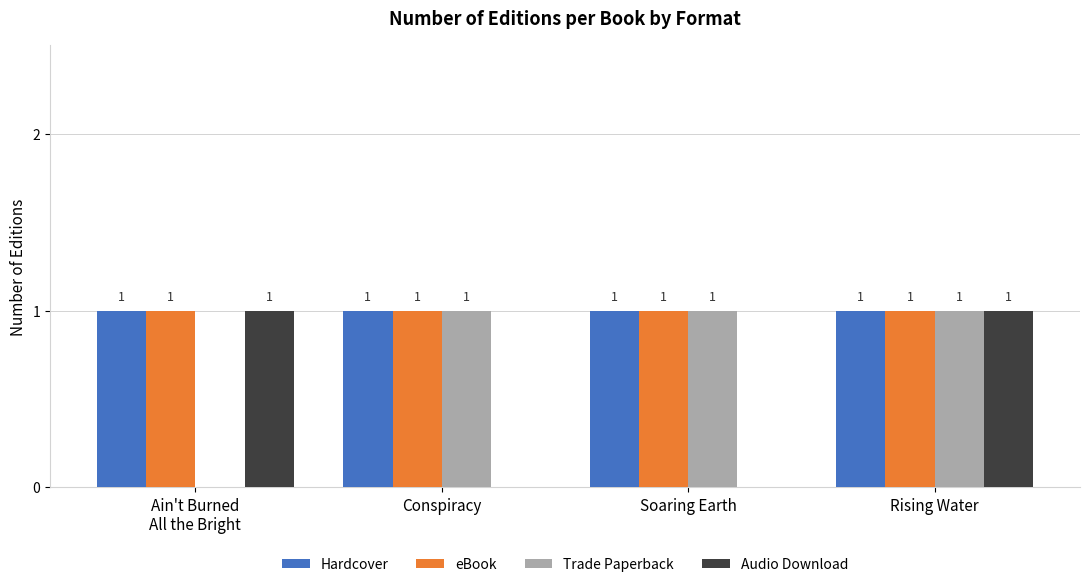

What are all the series names shown in the legend?

Hardcover, eBook, Trade Paperback, Audio Download